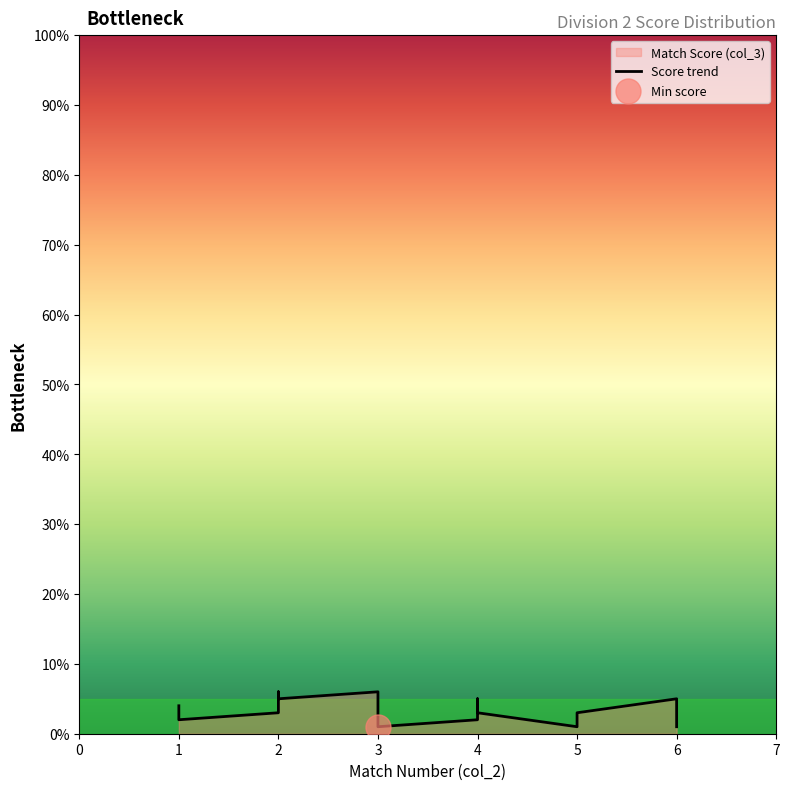

Is it true that the value at 2 is 1?

False